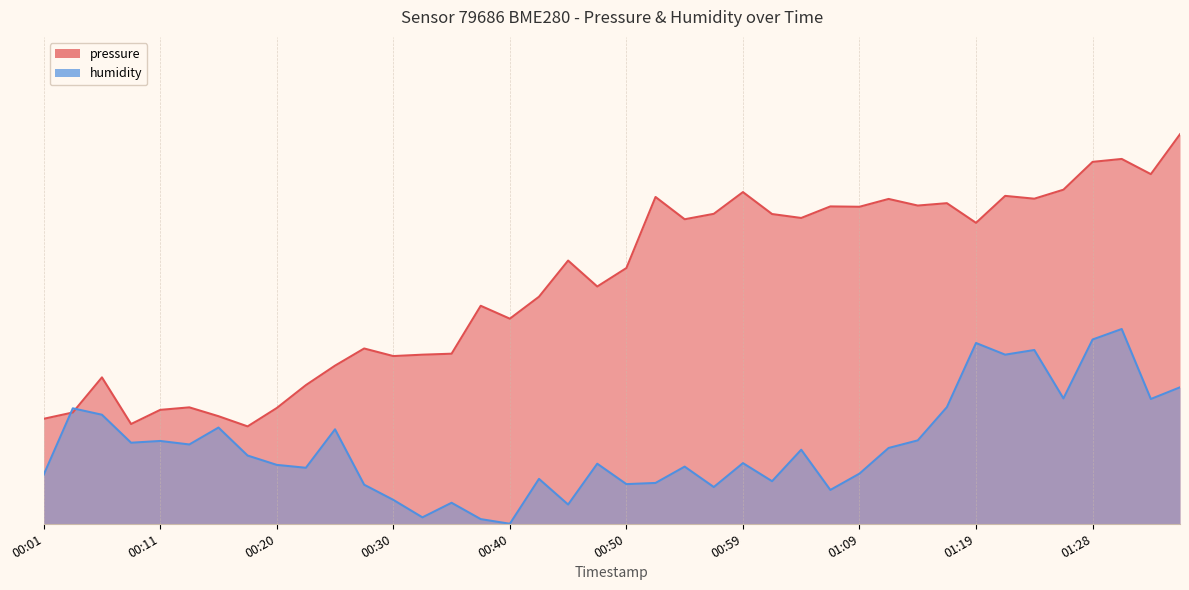

Which series has the widest spread of values?

pressure